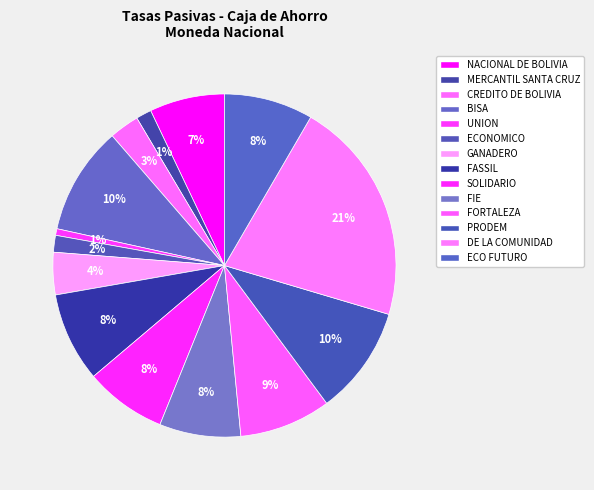

How many slices are in this pie chart?

14